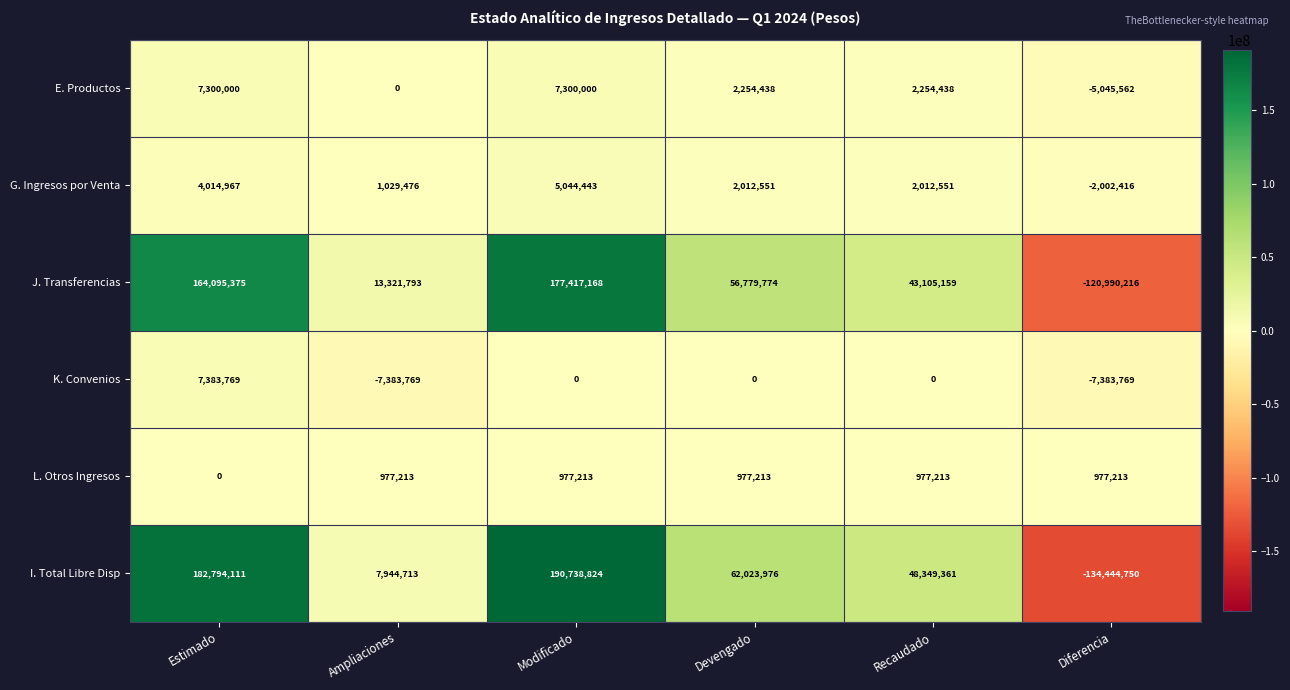

The value of G. Ingresos por Venta at Estimado is 5752726. True or false?

False